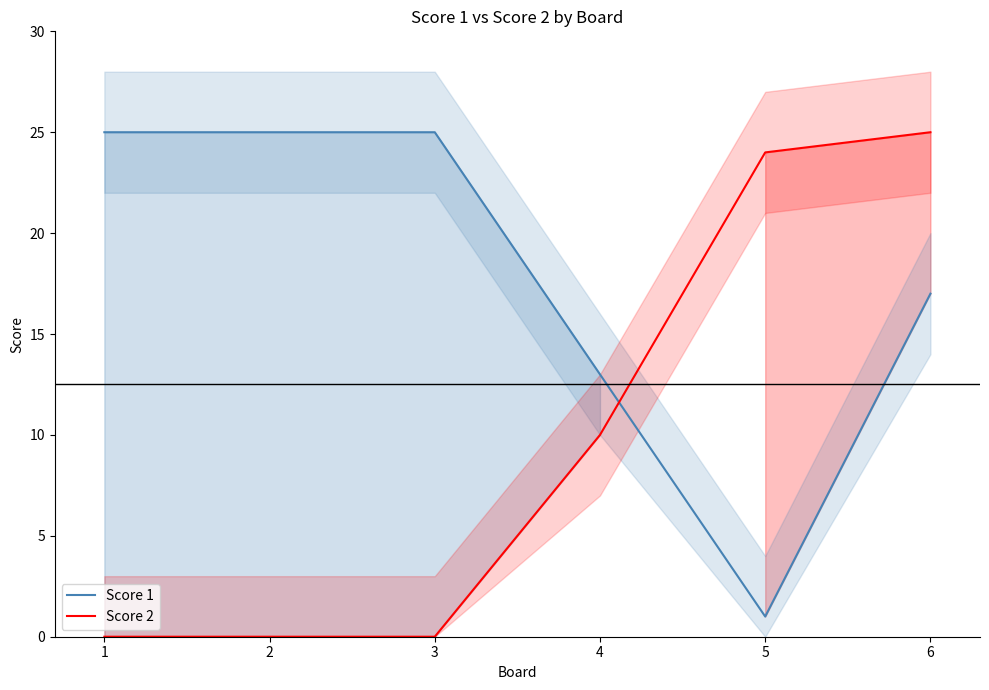

What is the difference between the second highest and minimum values in the Score 1 series?

24